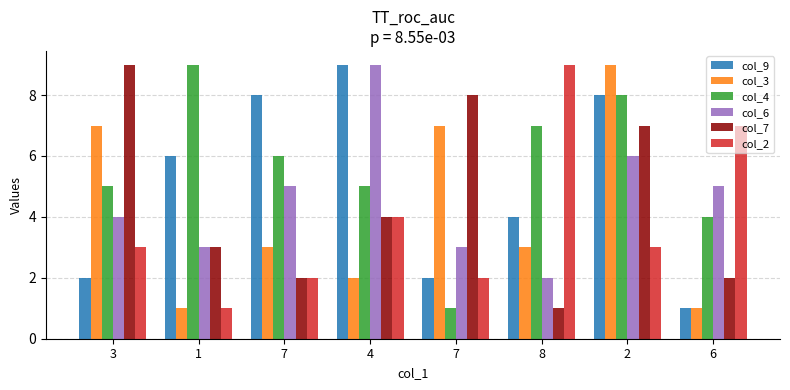

Count the number of data series in this chart.

6